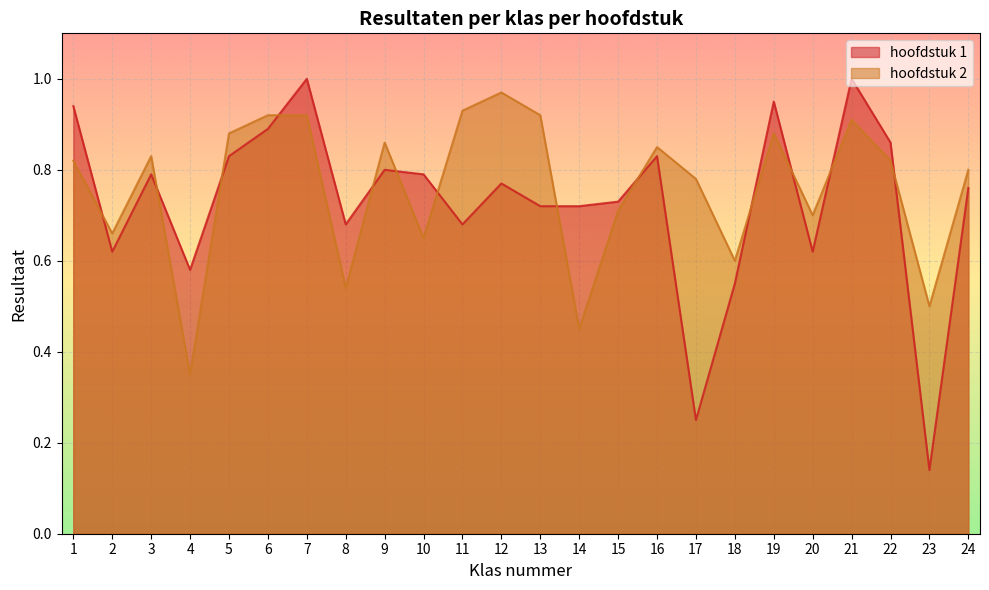

Which series changed the most between 4 and 20?

hoofdstuk 2